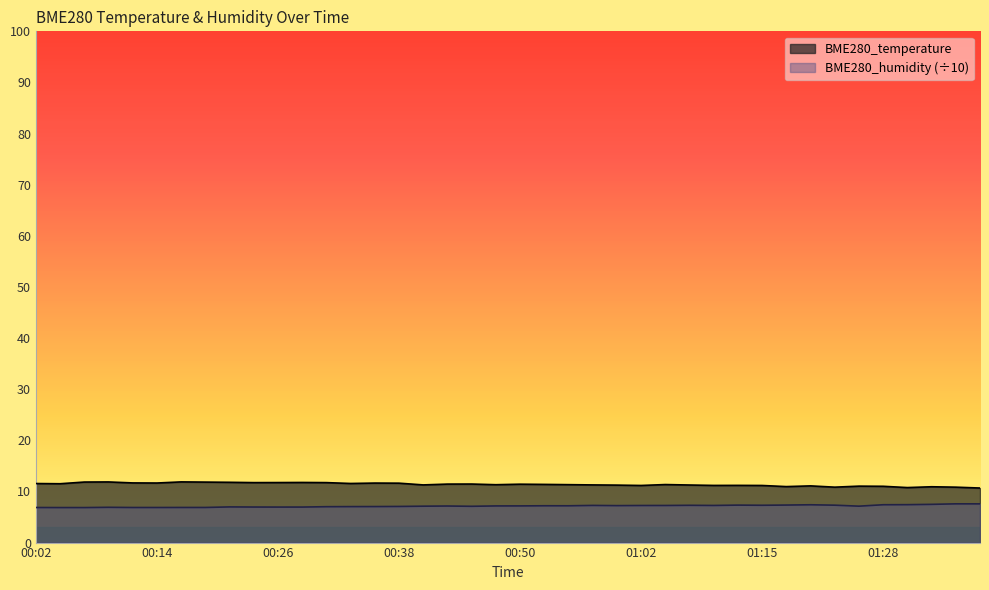

True or false: BME280_humidity and BME280_temperature cross at least once.

False